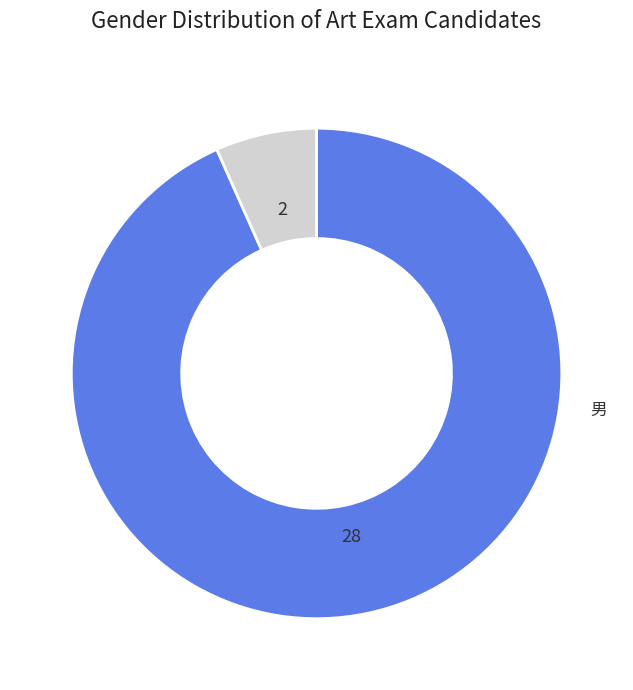

Does any single category account for the majority?

Yes